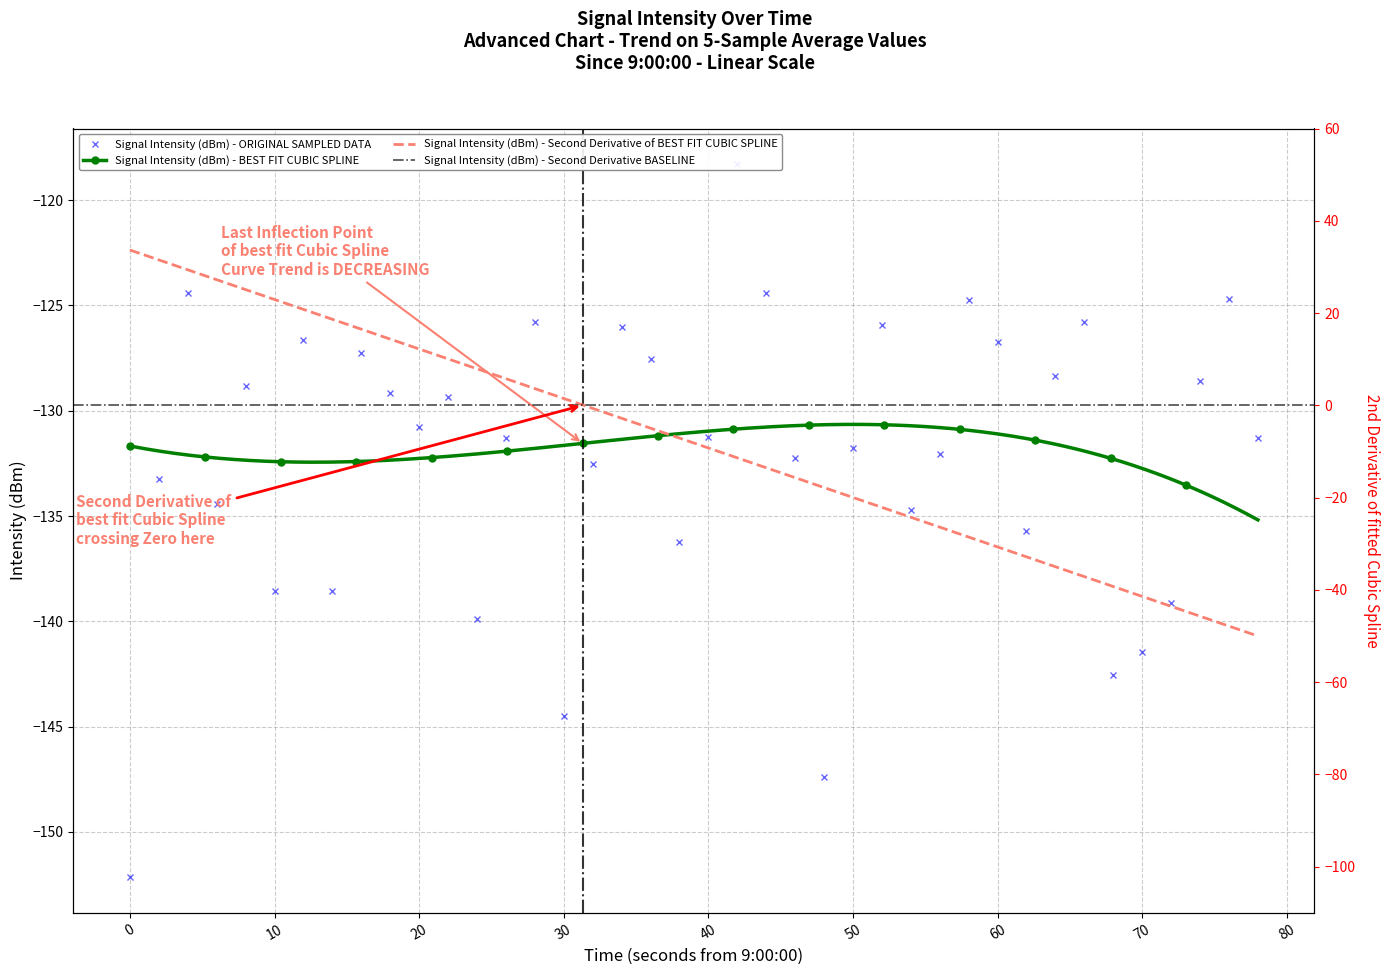

What is the minimum value for Signal Intensity (dBm) - BEST FIT CUBIC SPLINE?

-135.2